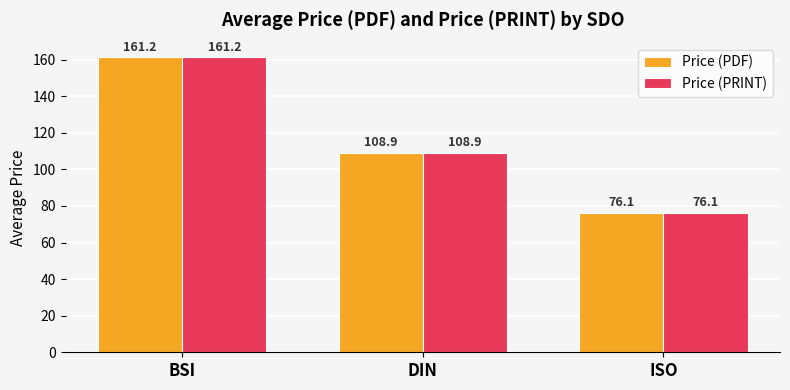

How many values in the Price (PDF) series exceed 108?

2